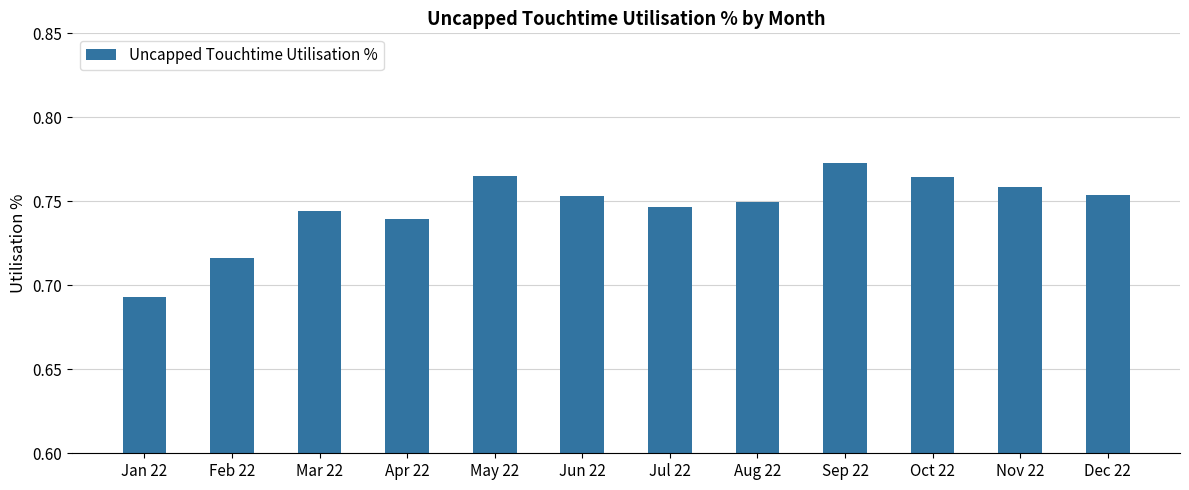

What is the sum of the values at Oct 22 and Jul 22?

1.5